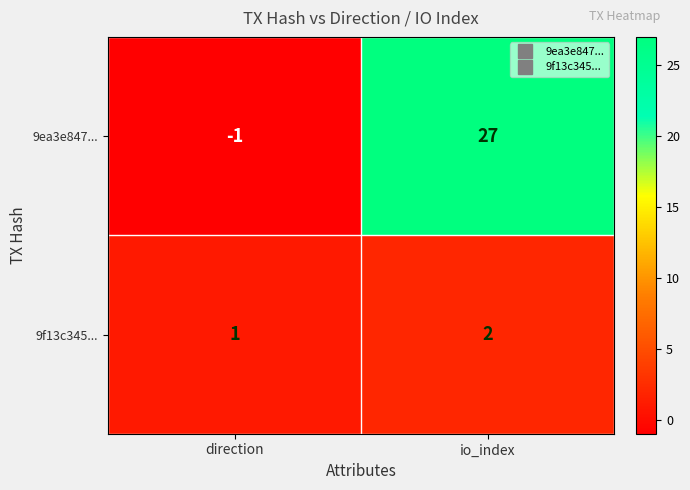

Reading left to right, extract all data points from this chart.

9ea3e847...: direction=-1	io_index=27
9f13c345...: direction=1	io_index=2